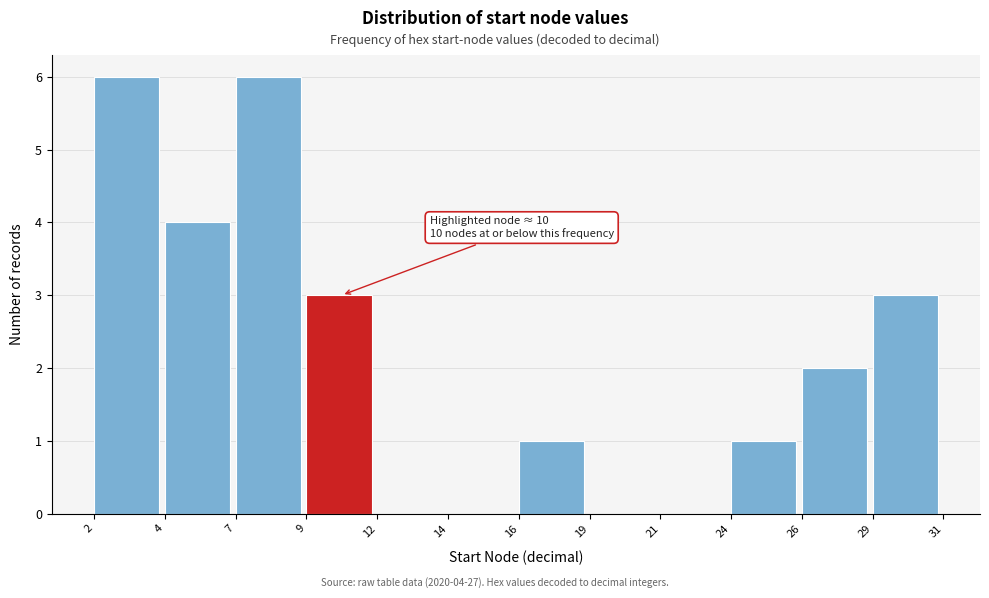

Reading left to right, what are all the values shown in this chart?

2=6	4=4	7=6	9=3	12=0	14=0	16=1	19=0	21=0	24=1	26=2	29=3